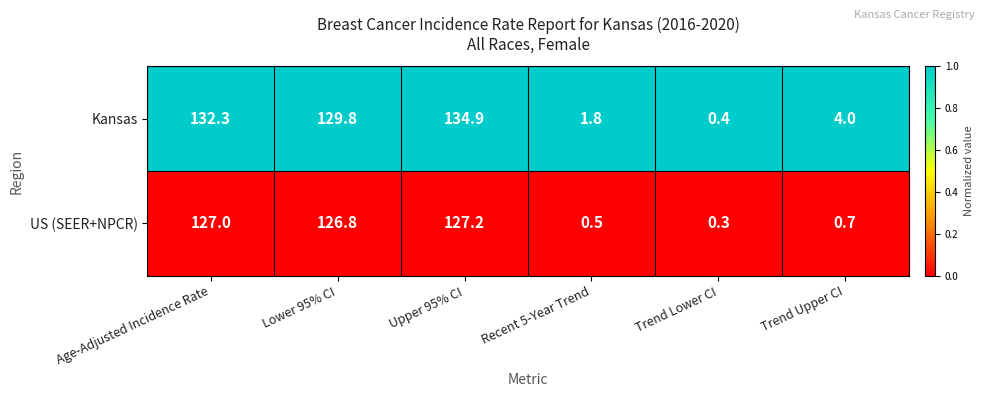

Reading left to right, what are all the values shown in this chart?

Kansas: 132.3	129.8	134.9	1.8	0.4	4.0
US (SEER+NPCR): 127.0	126.8	127.2	0.5	0.3	0.7